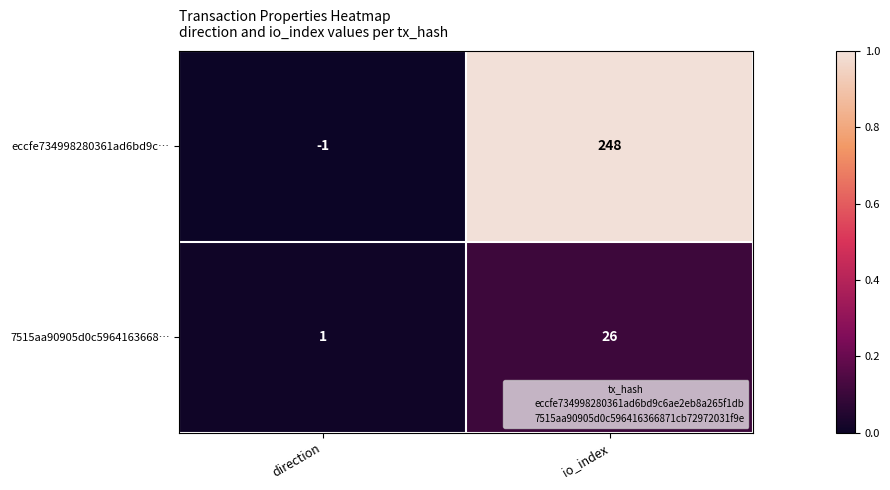

How many values in eccfe734998280361ad6bd9c… are below zero?

1